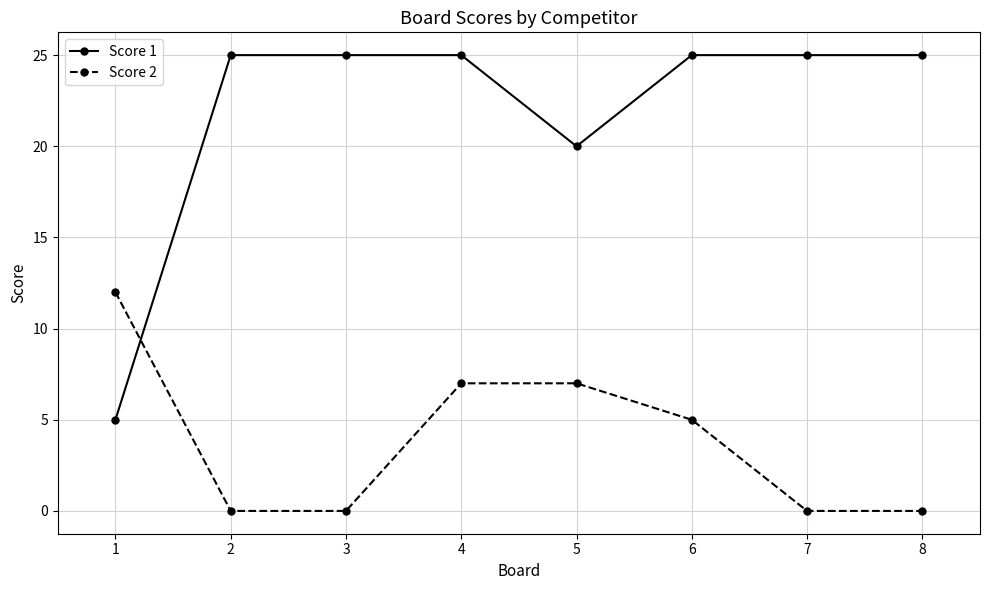

Which series ends up on top after the final intersection of Score 2 and Score 1?

Score 1